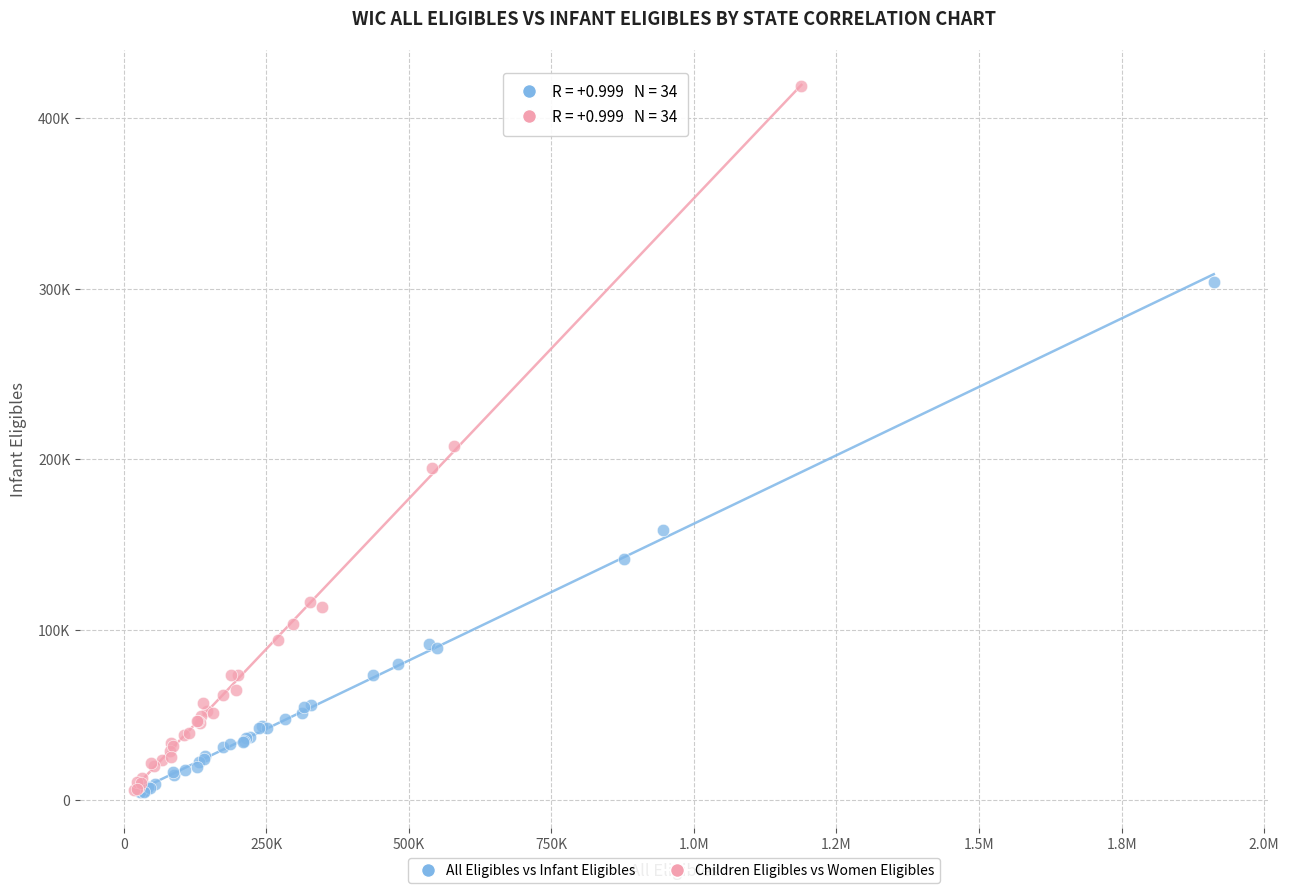

Which series has the widest spread of Y values?

Children Eligibles vs Women Eligibles